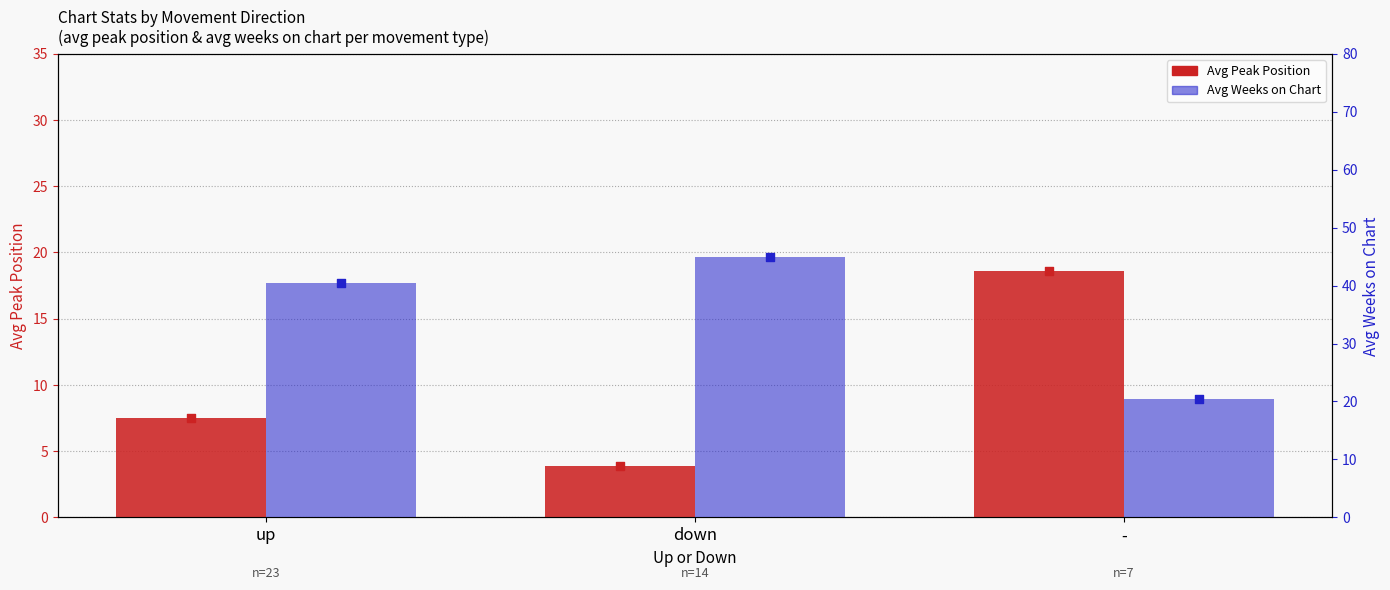

At how many categories does at least one series exceed 24?

2